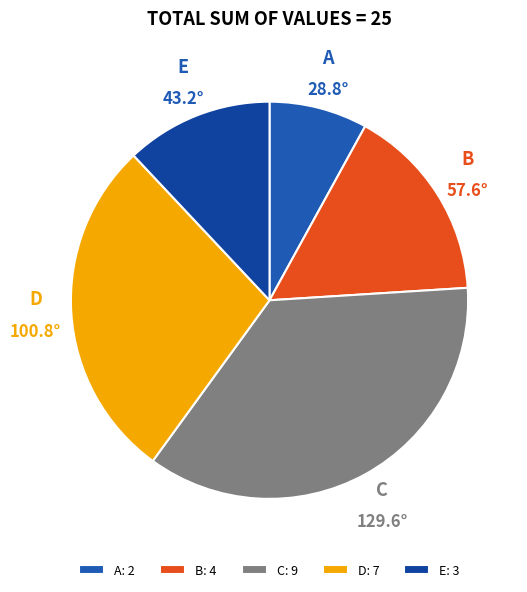

The E slice represents 5% of the pie. True or false?

False